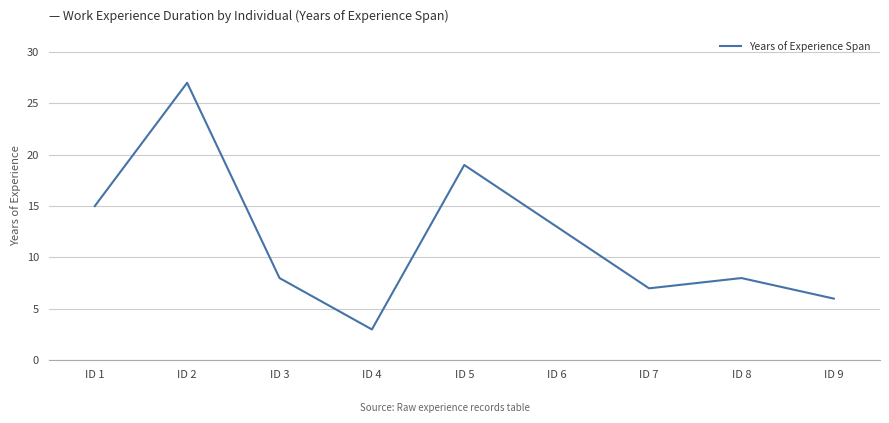

Reading left to right, list all the values displayed in this chart.

ID 1=15	ID 2=27	ID 3=8	ID 4=3	ID 5=19	ID 6=13	ID 7=7	ID 8=8	ID 9=6